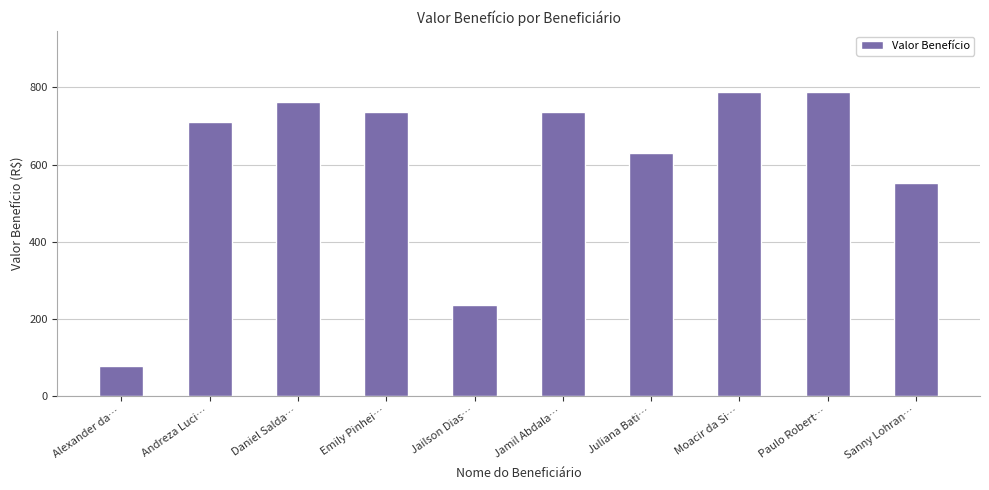

What is the greatest value displayed?

788.0